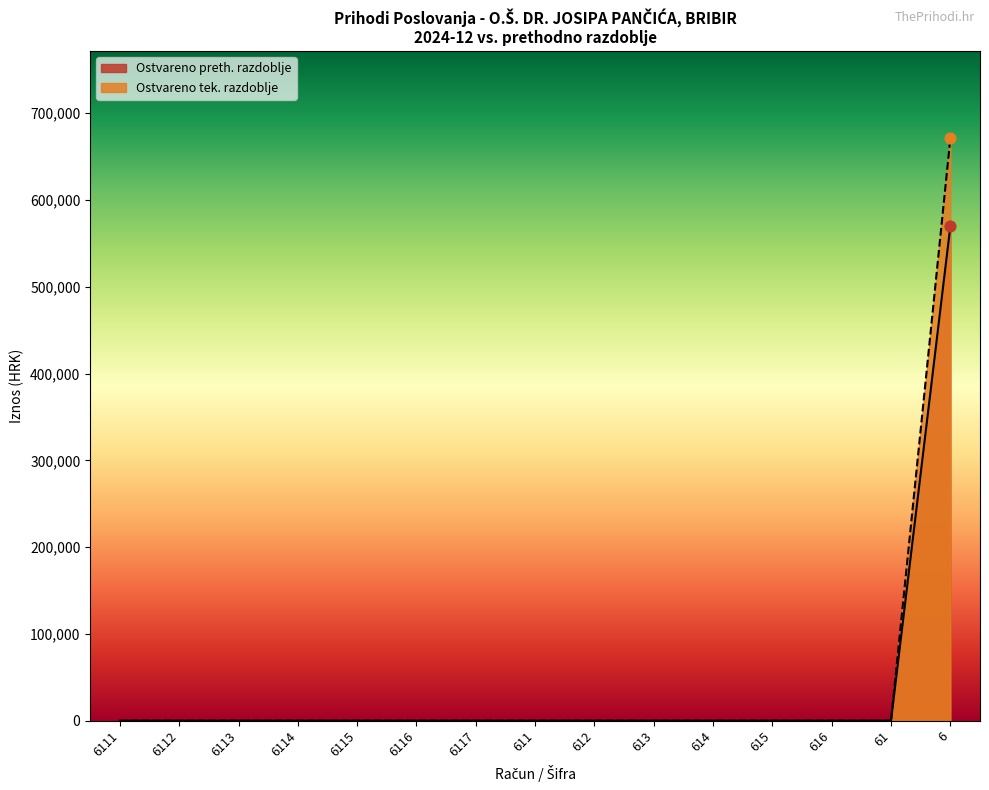

Which series has the largest range (max minus min)?

Ostvareno tek. razdoblje